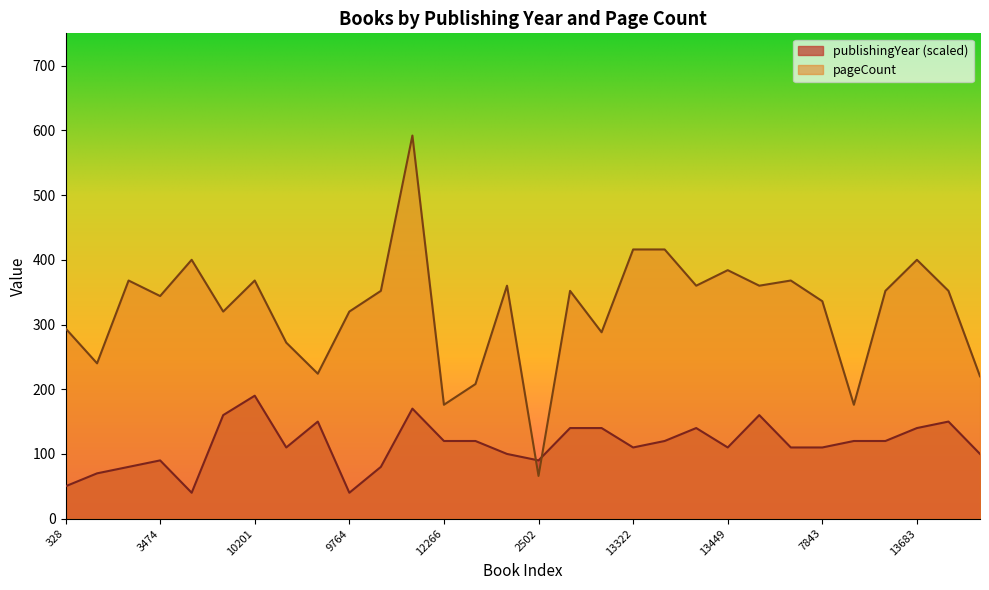

Read the publishingYear value at 12003, to the nearest 50.

100